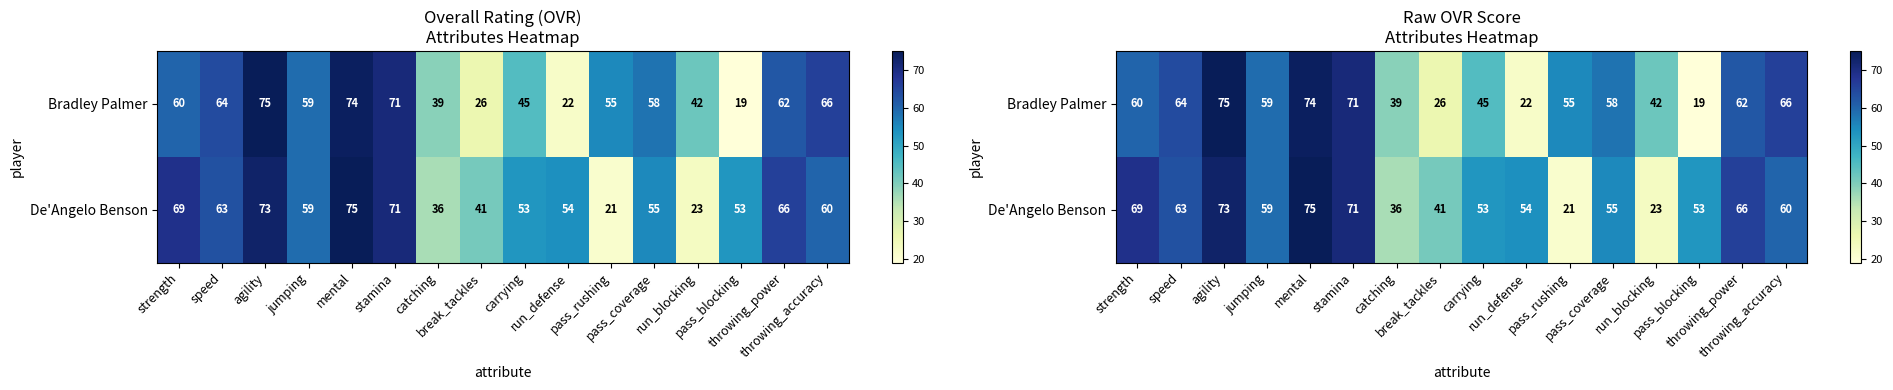

Which label corresponds to the smallest value in the chart?

pass_blocking